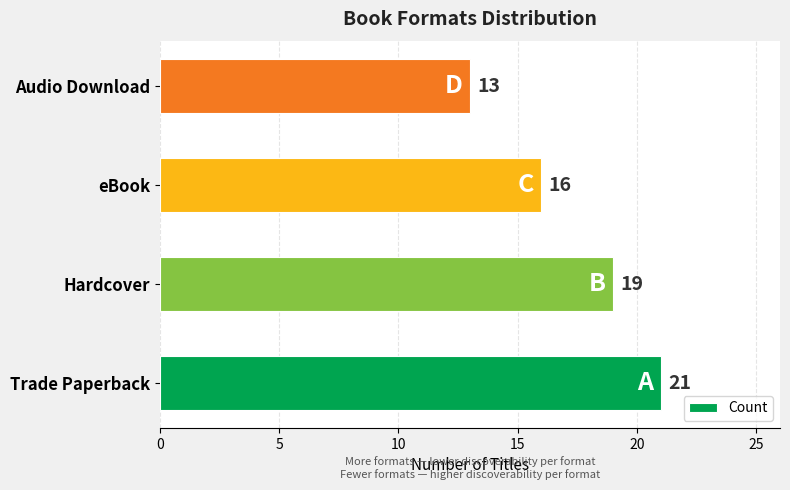

What is the minimum value shown in the chart?

13